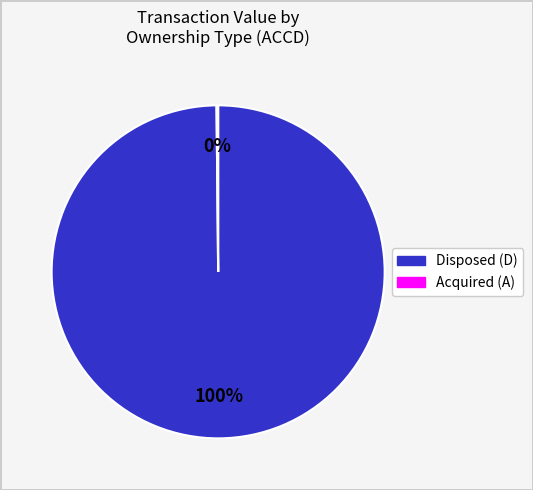

Is there a majority slice in this chart?

Yes